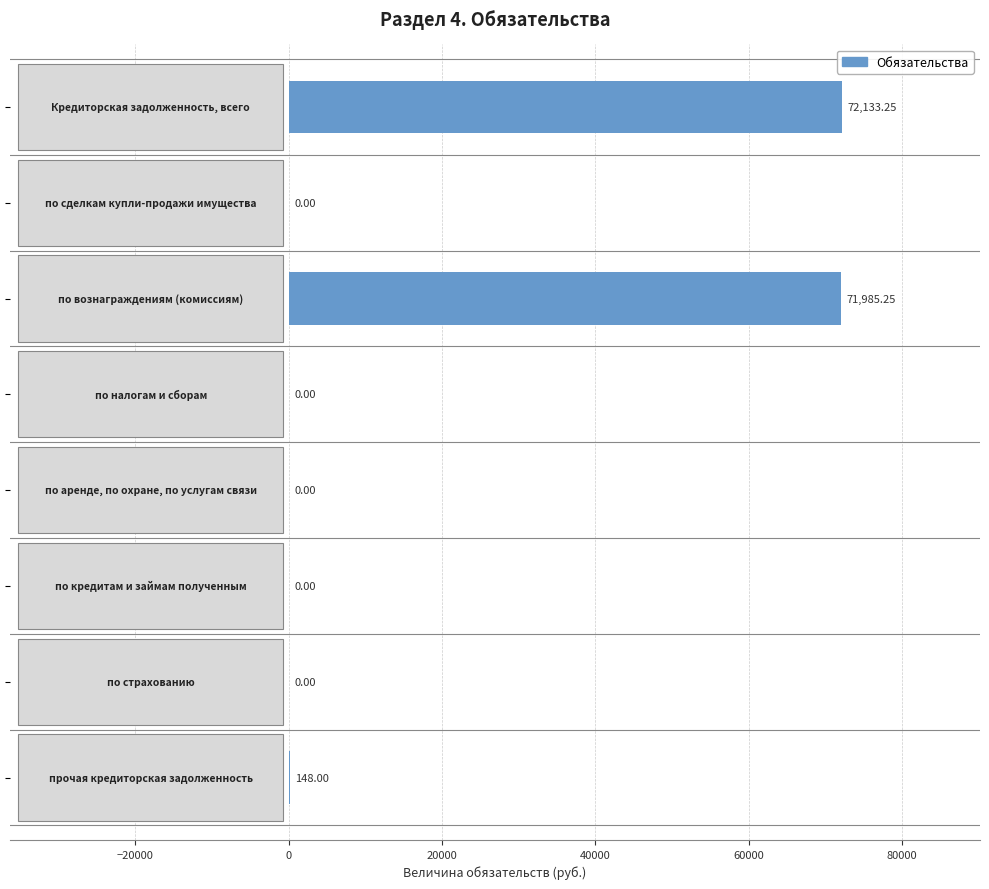

How many distinct data groups are displayed?

1